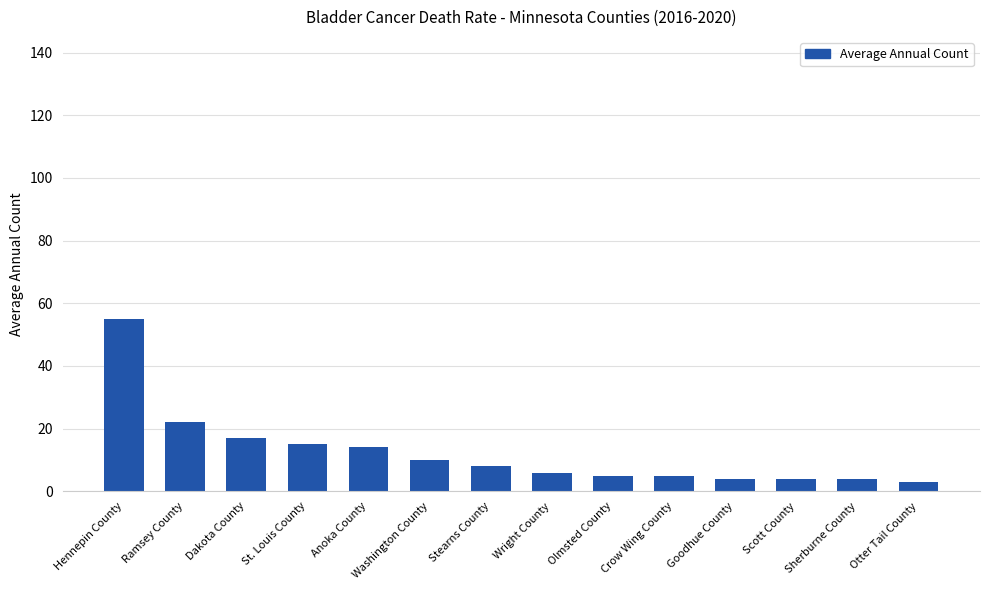

Which has a higher value, St. Louis County or Ramsey County?

Ramsey County